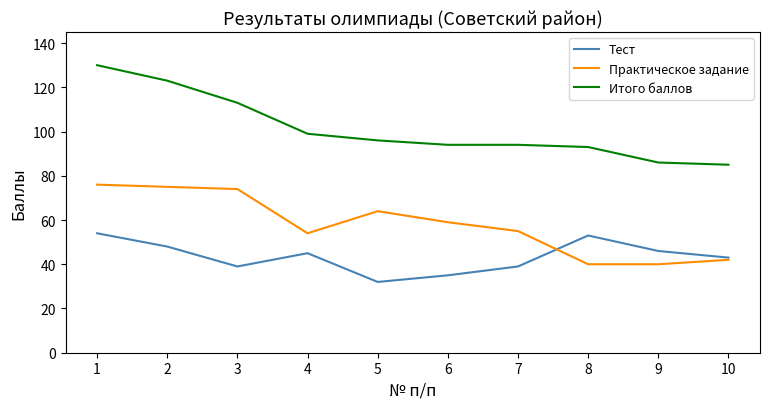

What is the difference between the second highest and minimum values in the Тест series?

21